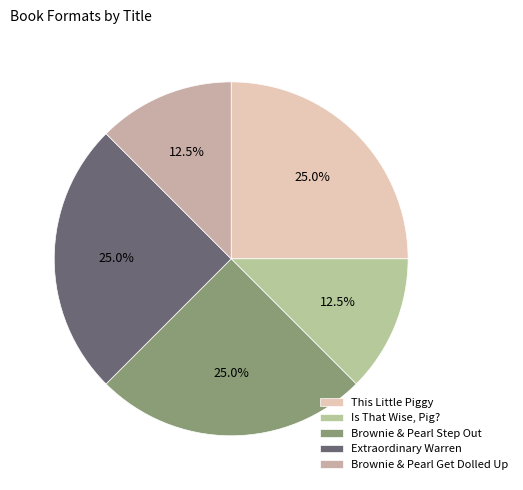

How many segments does this pie chart have?

5